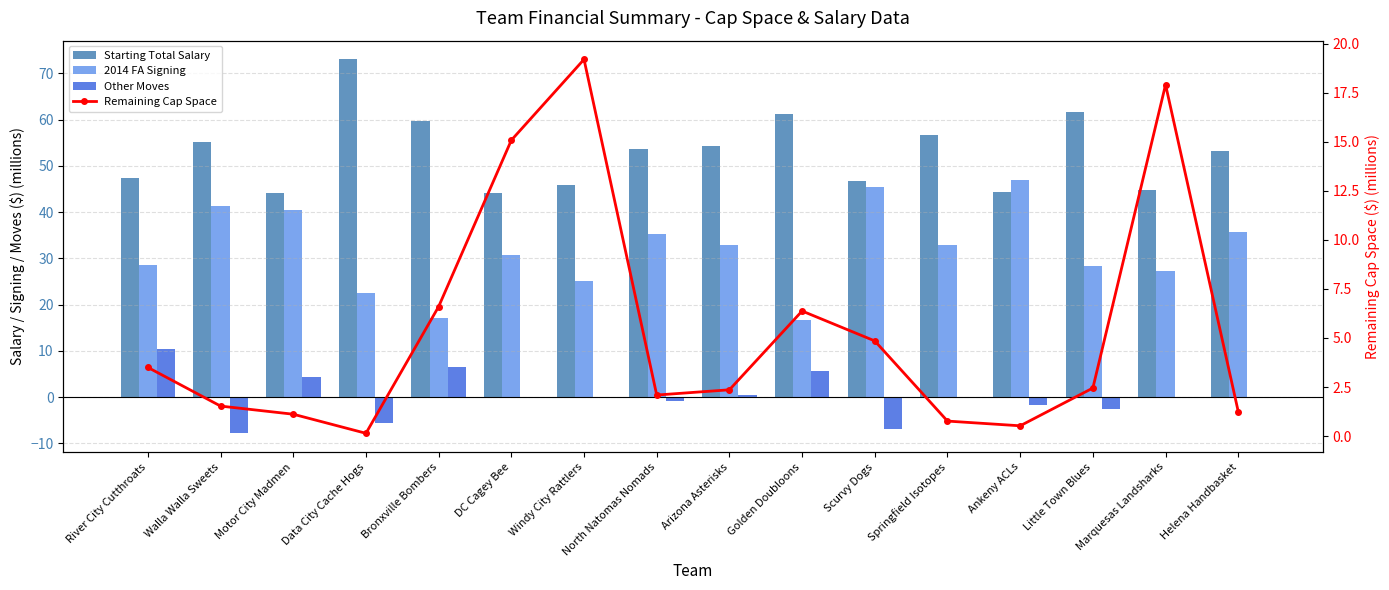

At which category does the chart reach its minimum across all series?

Walla Walla Sweets